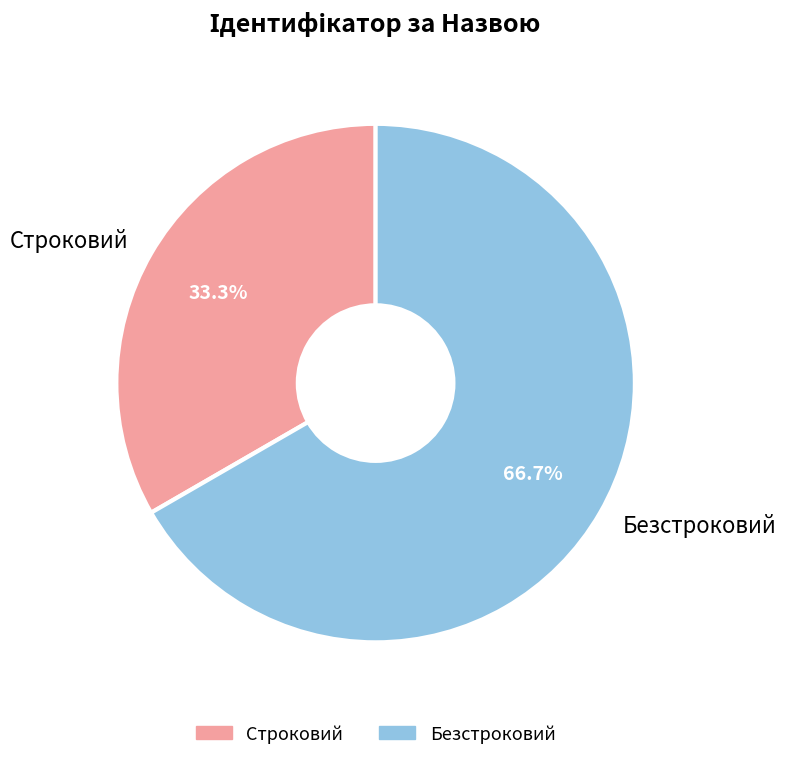

Between Строковий and Безстроковий, which is larger?

Безстроковий